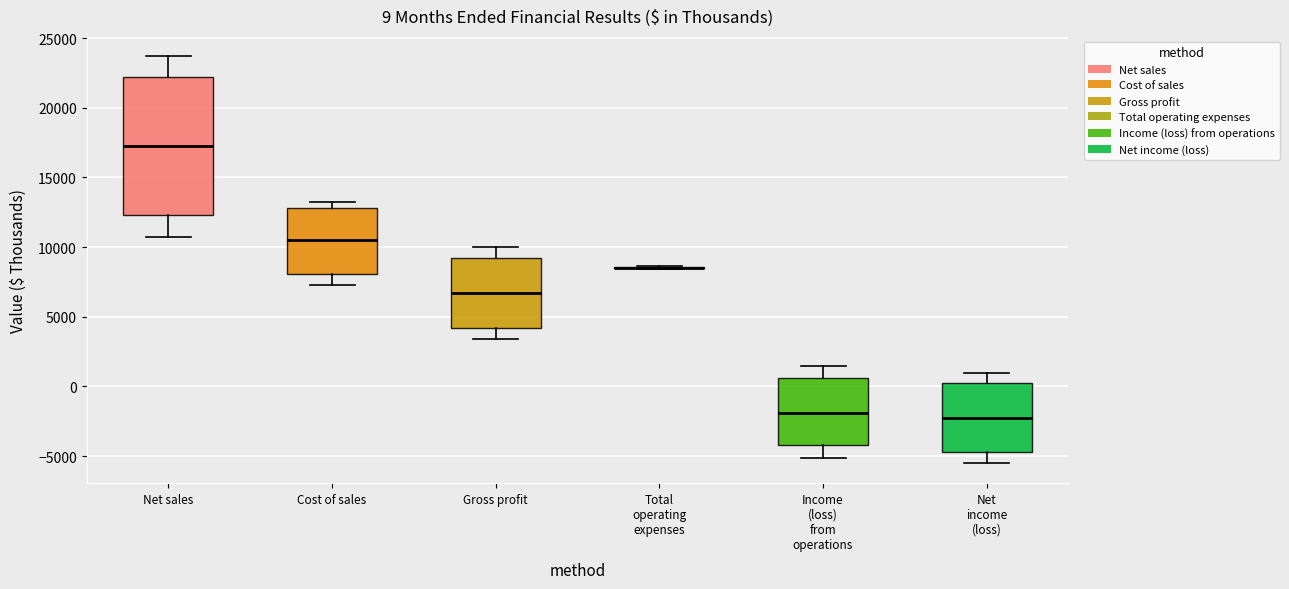

Comparing the boxes themselves (not the whiskers), which one is the tallest?

Net sales